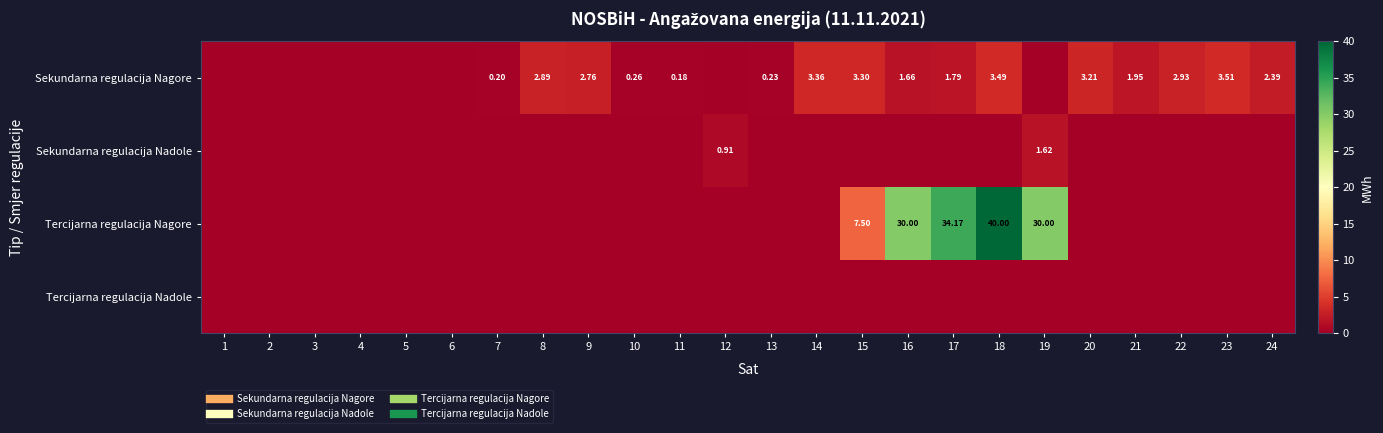

The value of Tercijarna regulacija Nagore at 2 is 0.0. True or false?

True